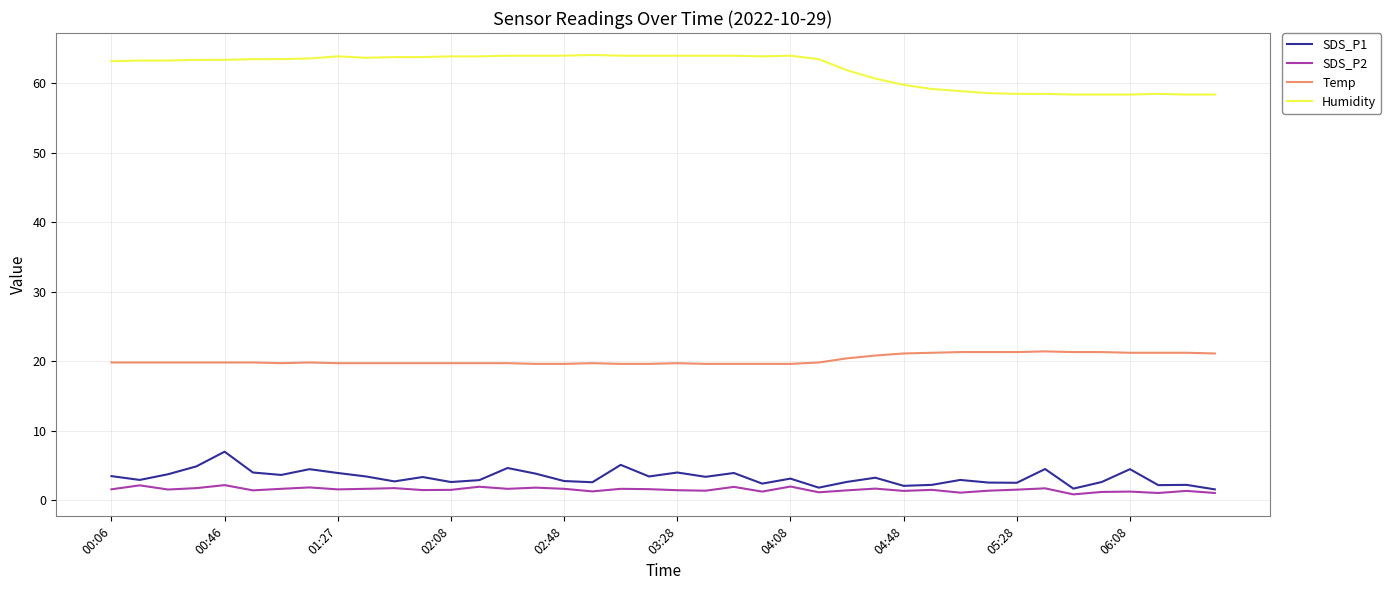

What is the sum of all Temp values?

808.3